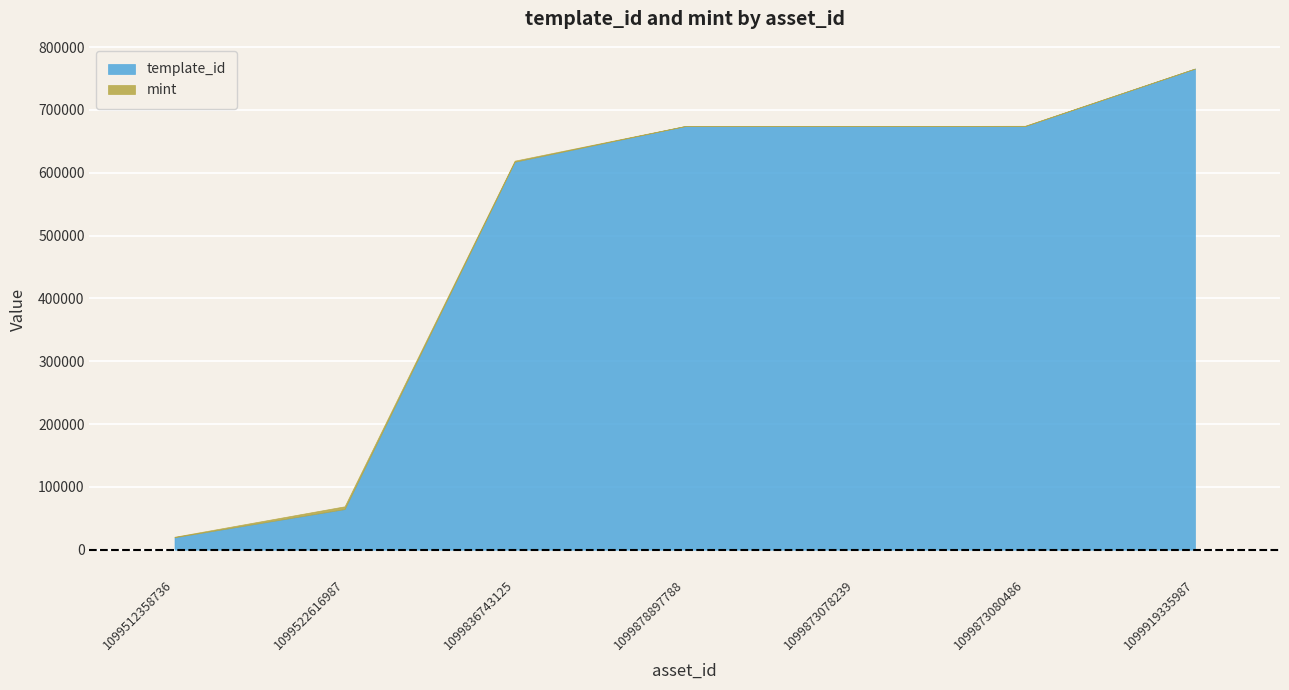

Where does the mint series first go above 544?

1099512358736